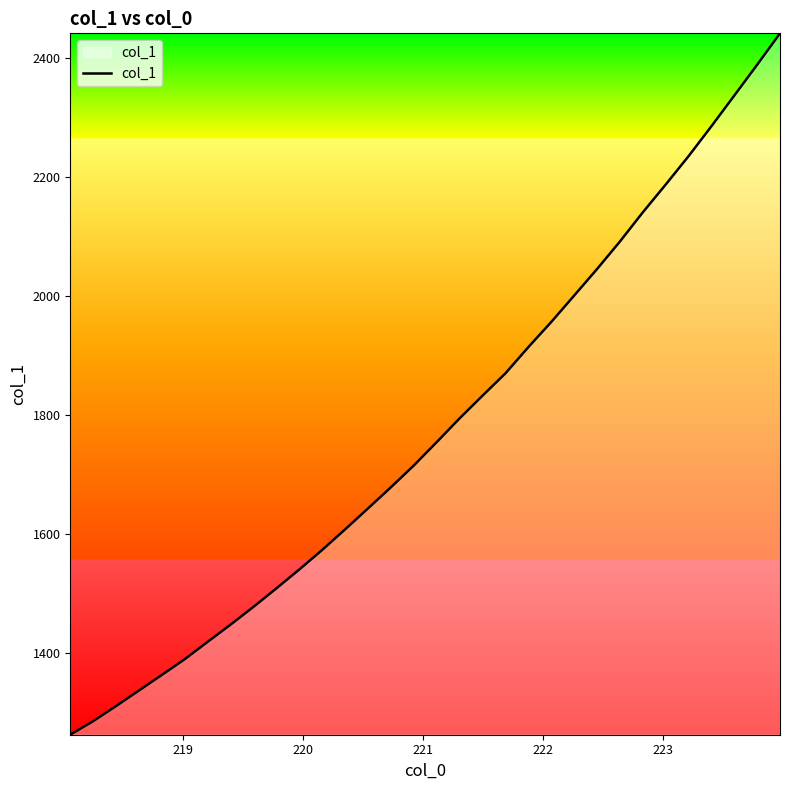

What is the smallest value displayed?

1262.1